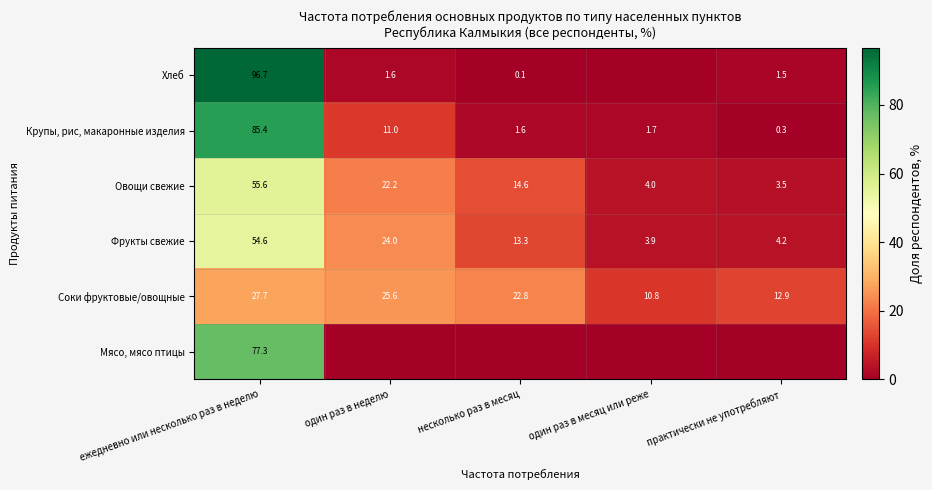

The value of Фрукты свежие at ежедневно или несколько раз в неделю is 71.6. True or false?

False